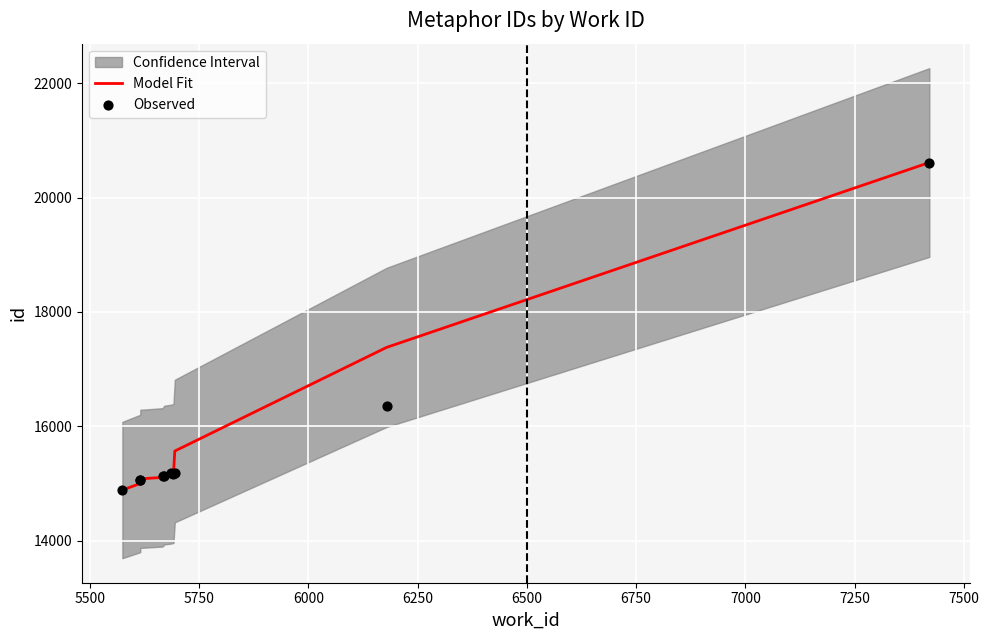

Is the value of Model Fit at 7000 greater than the value of Observed at 6250?

Yes